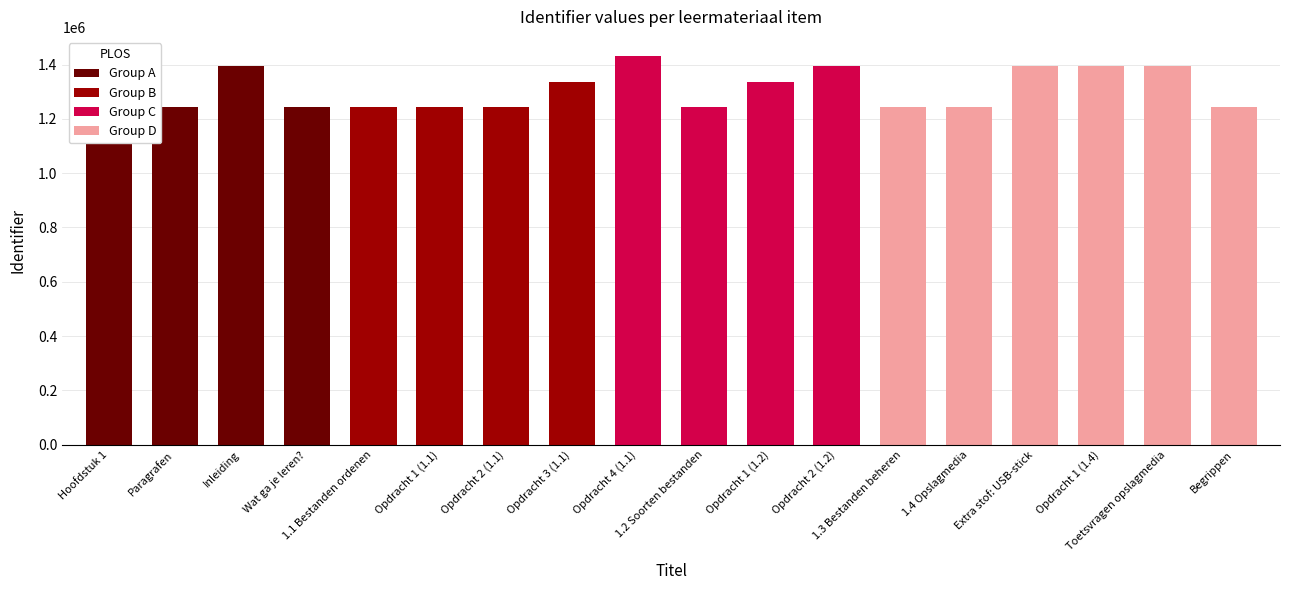

What is the label of the 15th bar from the right?

Wat ga je leren?